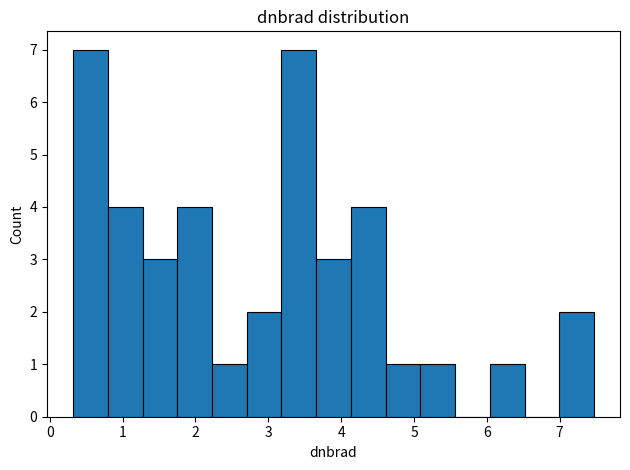

What is the height of the bar covering 2.7 to 3.2 on the x-axis? Neither the bar edges nor the heights are printed on the chart, so give them approximately, as read against the axes.

2